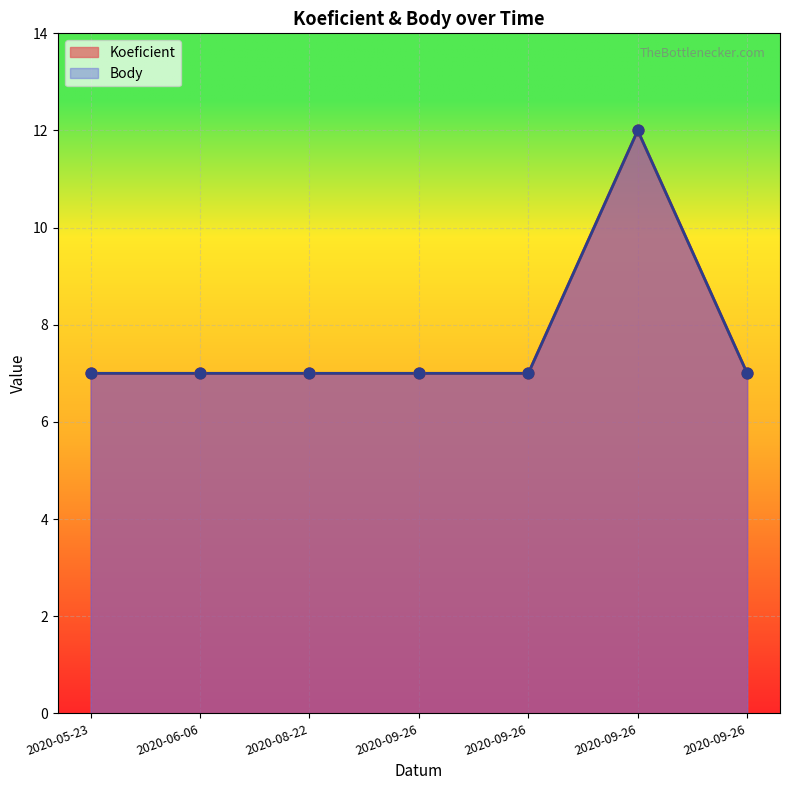

What are all the series names shown in the legend?

Koeficient, Body